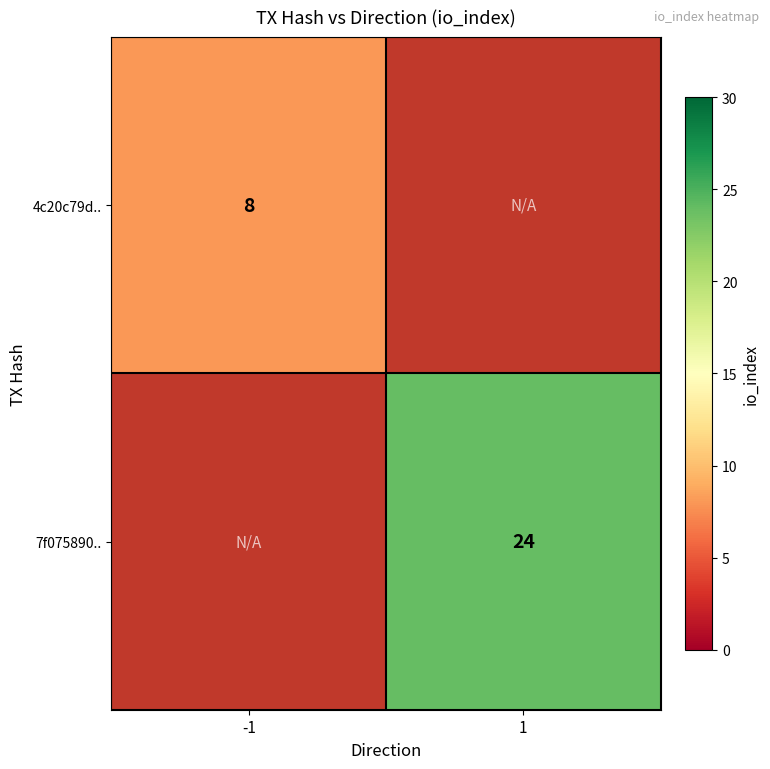

True or false: 7f075890.. has a value of 24 at 1.

True